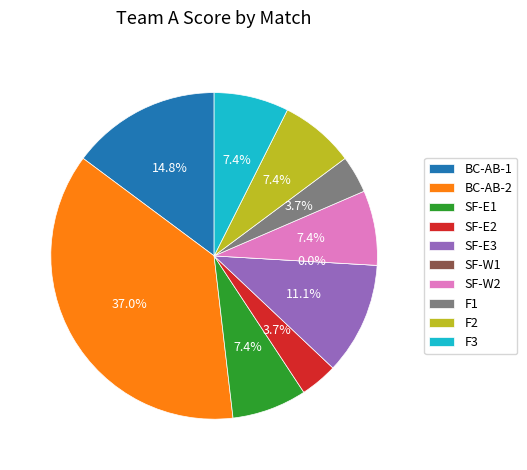

What percentage is the SF-E2 slice, to the nearest percent?

4%